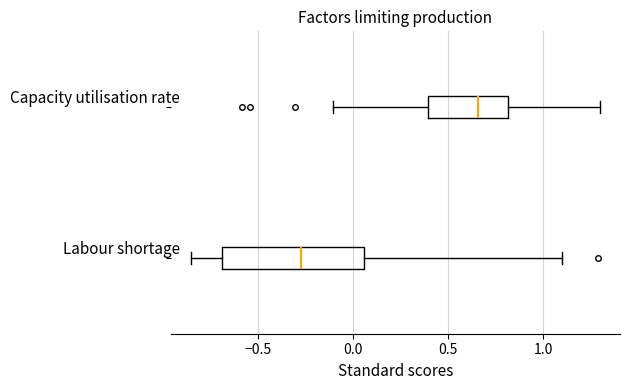

Reading bottom to top, read every box against the x-axis: the position of its median line, the range the box covers, and the ends of its whiskers. The values are not printed on the chart, so give them approximately, as read against the axis.

Labour shortage: median -0.30, box -0.70 to 0.05, whiskers -0.85 to 1.10
Capacity utilisation rate: median 0.65, box 0.40 to 0.80, whiskers -0.10 to 1.30